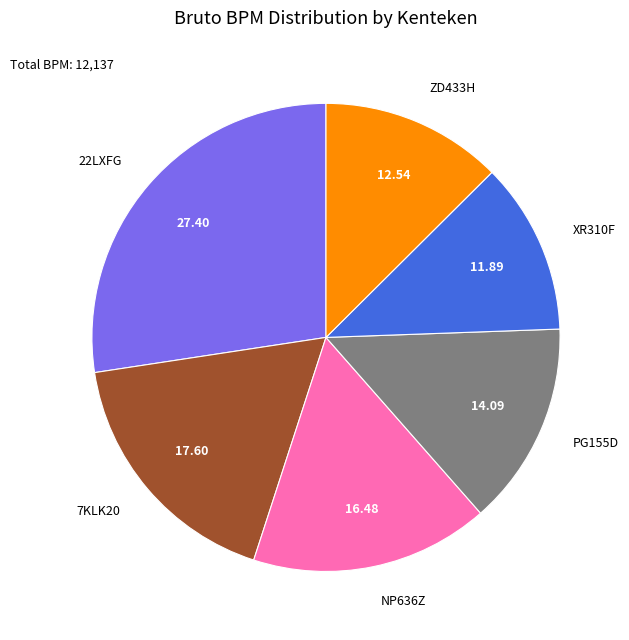

True or false: ZD433H accounts for 13% of the total.

True